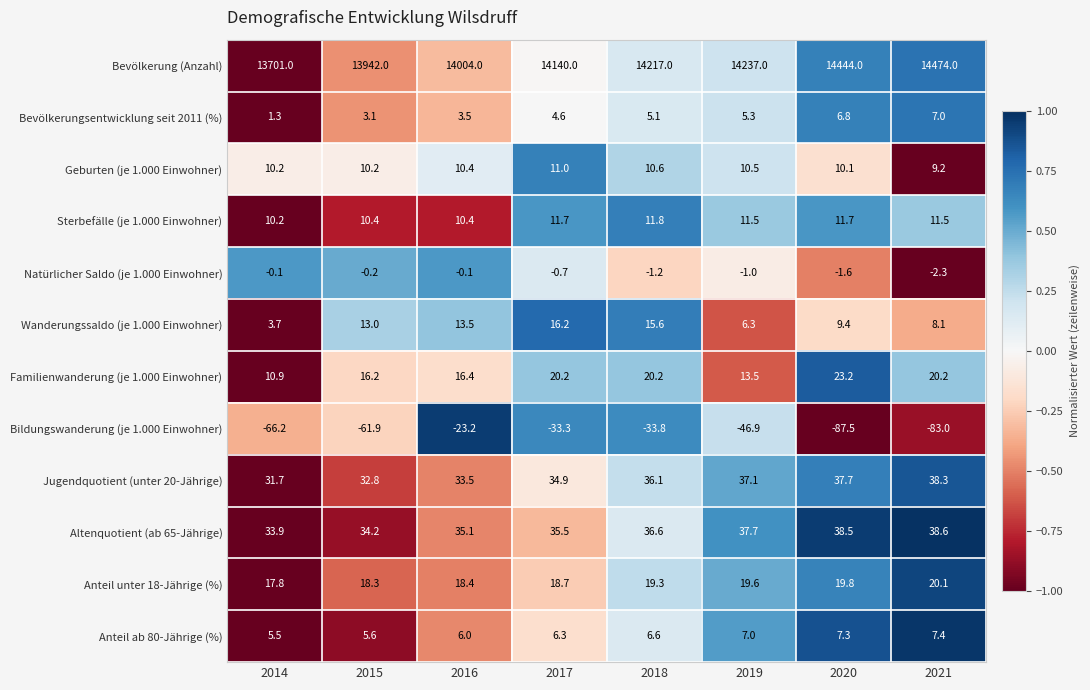

At how many categories does at least one series exceed 0?

8